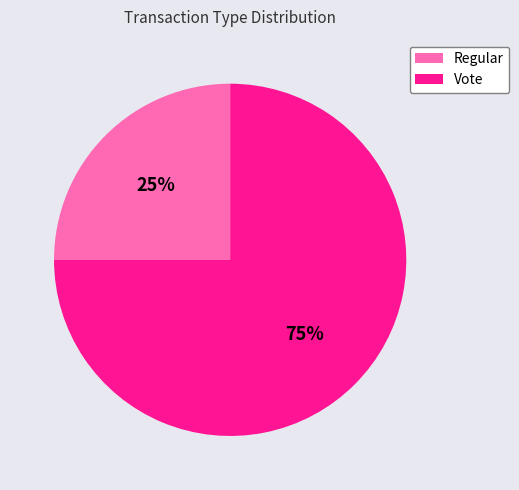

Between Regular and Vote, which is larger?

Vote